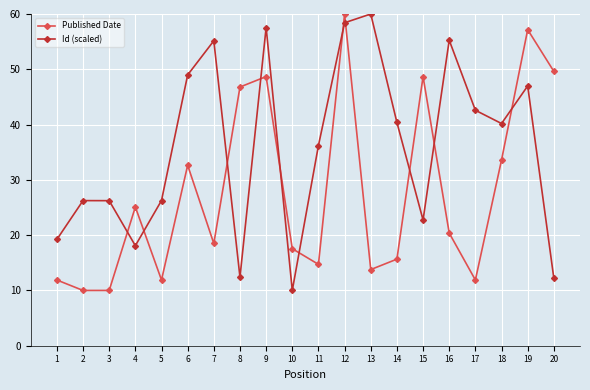

What is the minimum value shown in the chart?

10.0